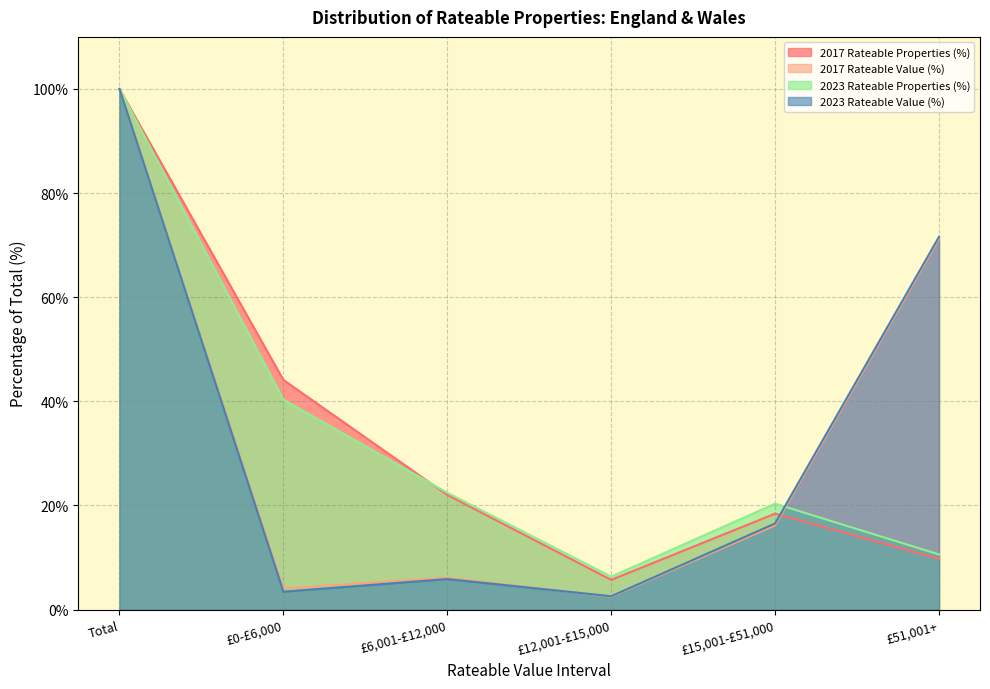

What is the sum of the 2017 Rateable Properties values at £12,001-£15,000 and £0-£6,000?

49.8